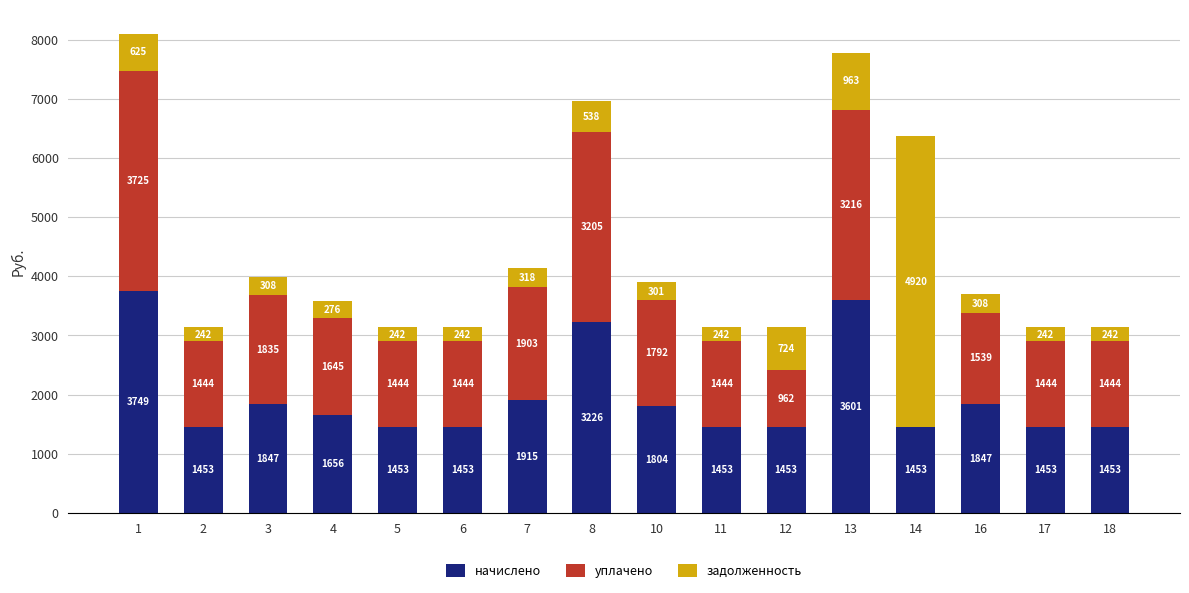

Is it true that начислено equals 862.8 at 3?

False